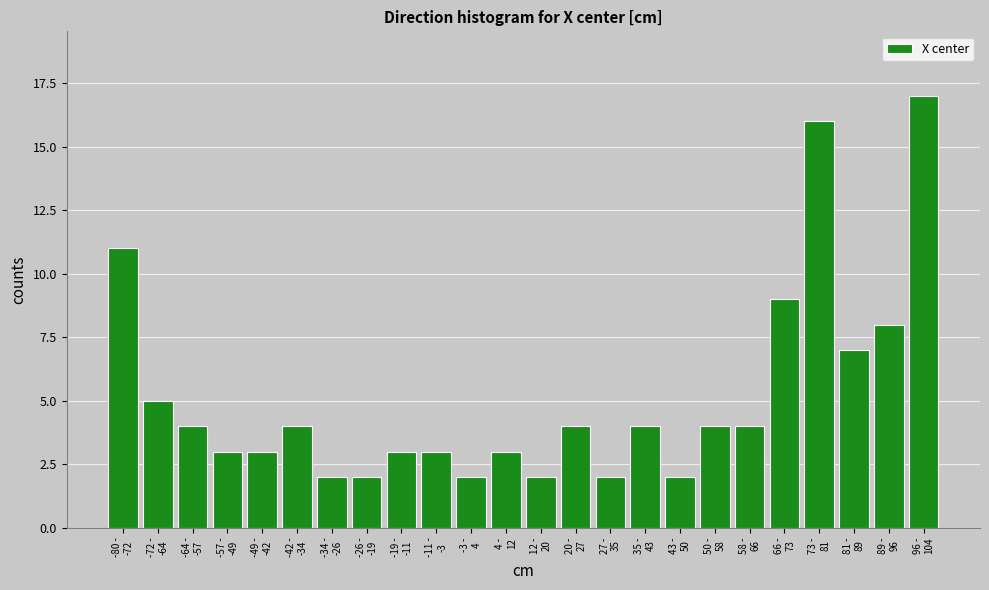

Reading right to left, list all the values displayed in this chart.

17	8	7	16	9	4	4	2	4	2	4	2	3	2	3	3	2	2	4	3	3	4	5	11